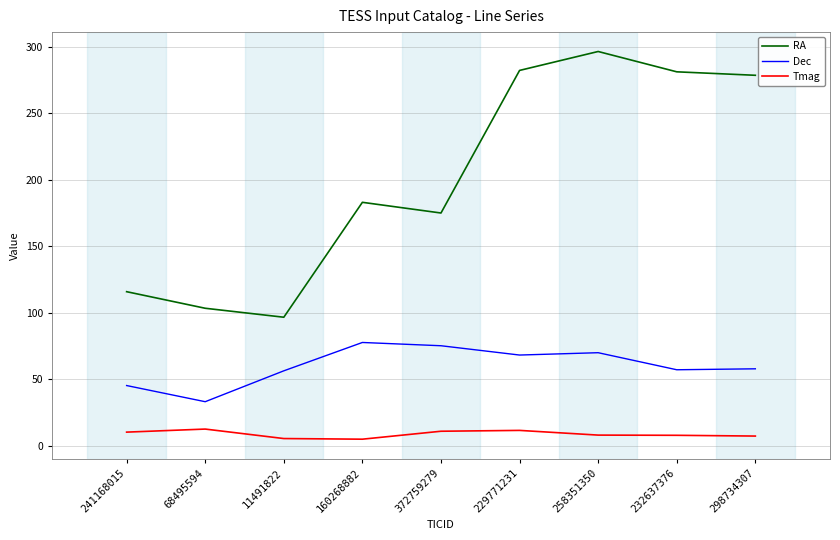

True or false: Dec and Tmag intersect in this chart.

False